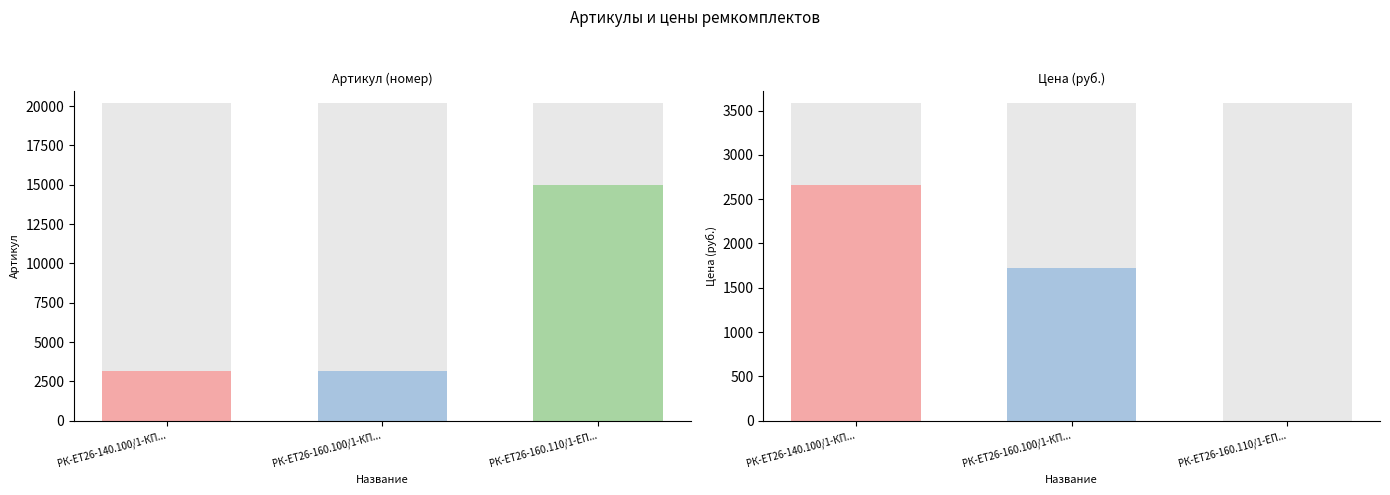

At РК-ЕТ26-160.110/1-ЕП..., list the series in order from largest to smallest.

Артикул, Цена (руб.)